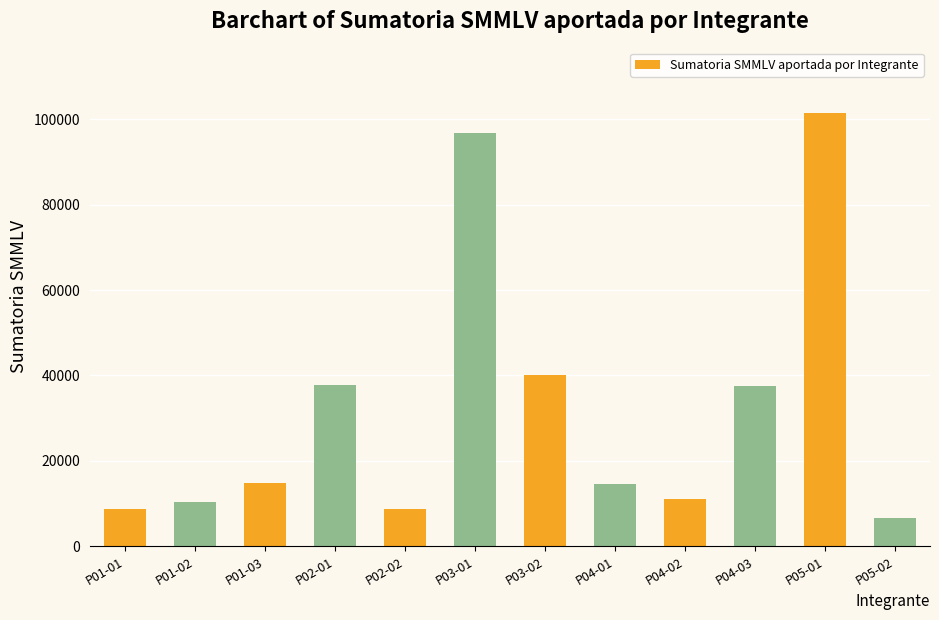

What is the smallest value displayed?

6679.8